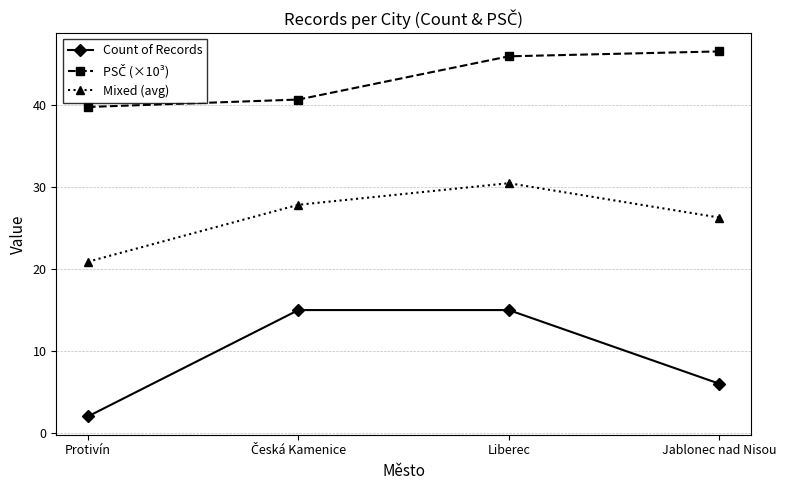

Which series has the widest spread of values?

Count of Records